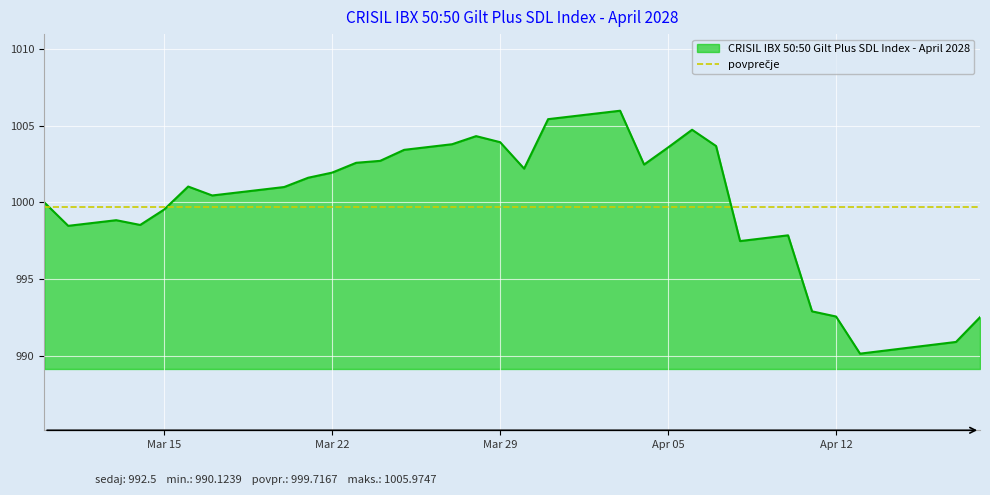

What is the greatest value displayed?

1006.0